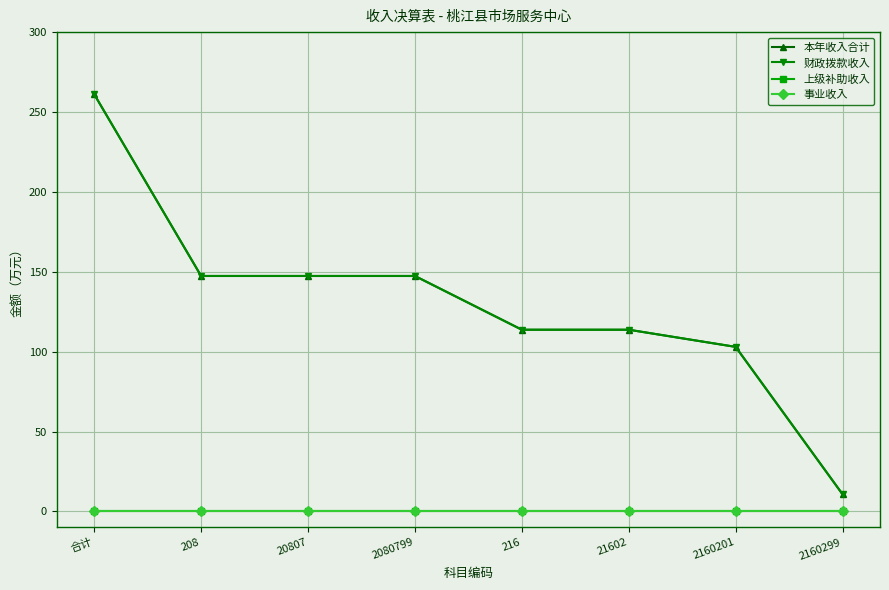

Is this an area chart (filled region under the line)?

No